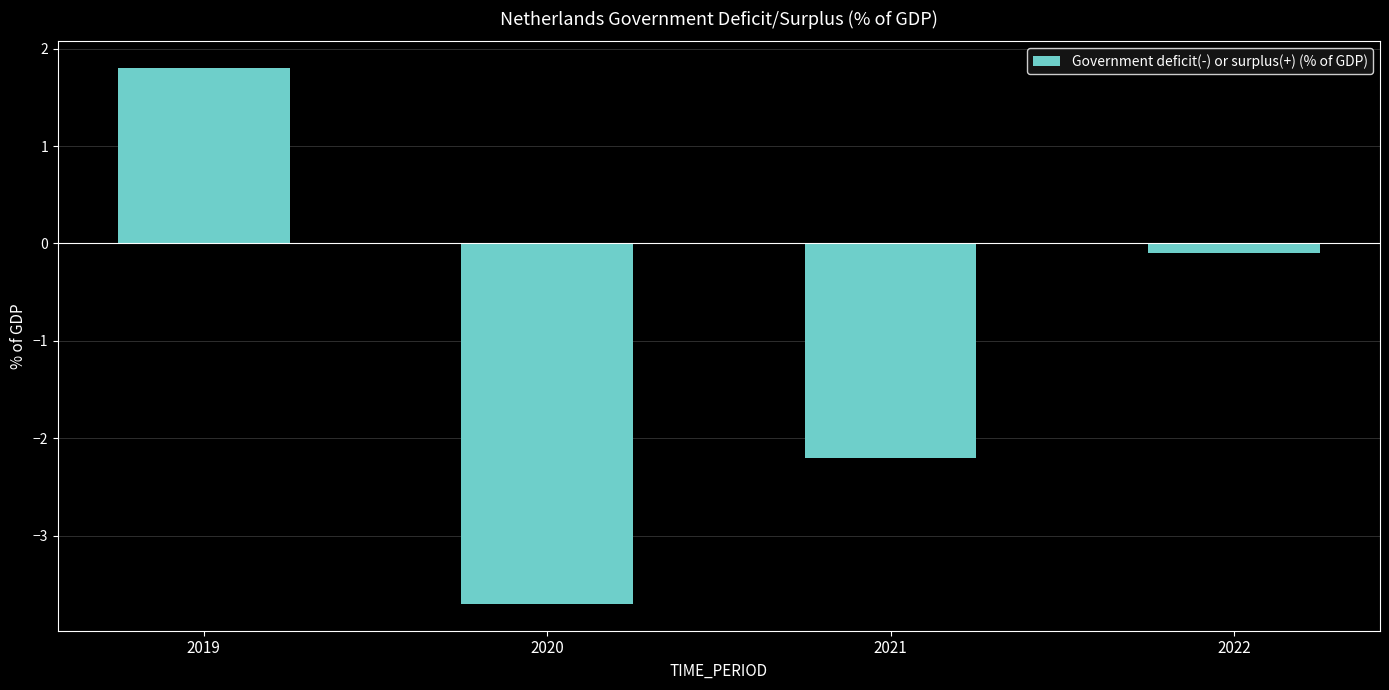

How many bars are there in total?

4